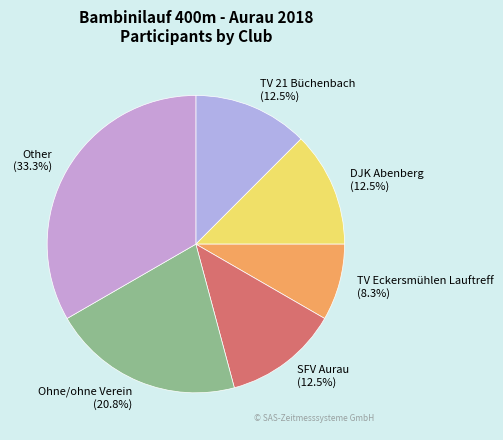

To the nearest percent, what portion does Ohne/ohne Verein represent?

21%